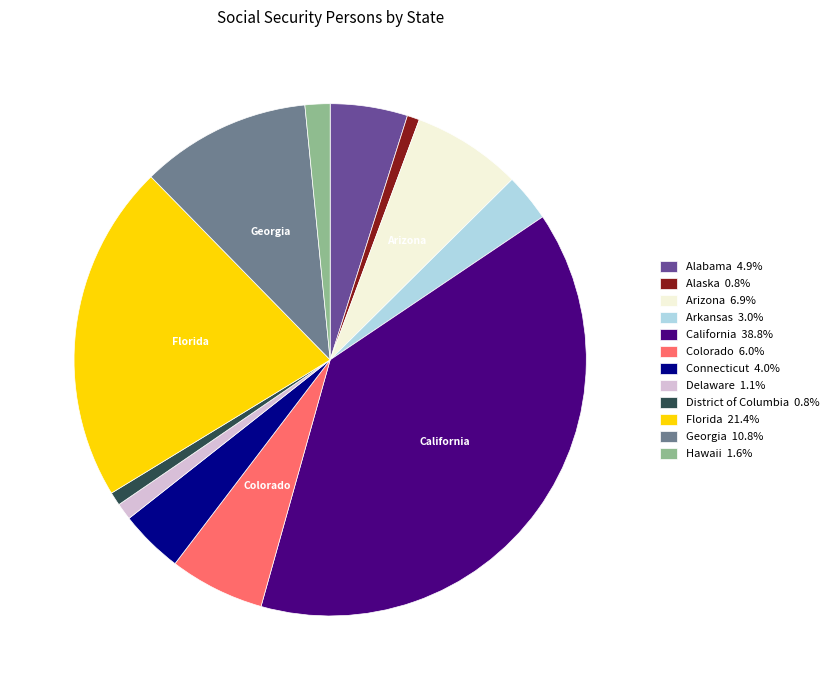

Is there any slice that represents more than half of the pie?

No